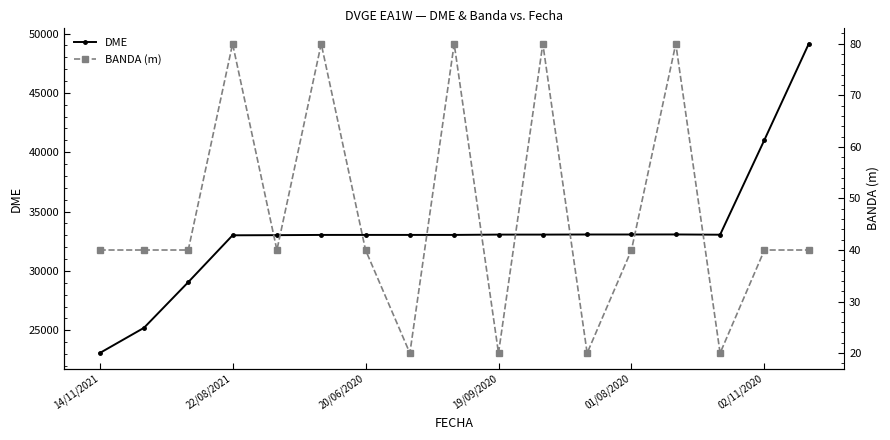

Which series has the largest total across all categories?

DME